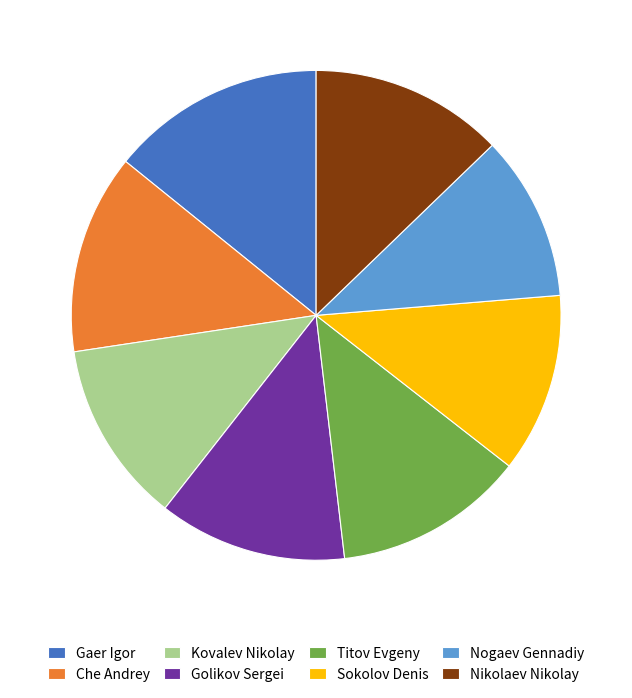

Between Golikov Sergei and Che Andrey, which is larger?

Che Andrey